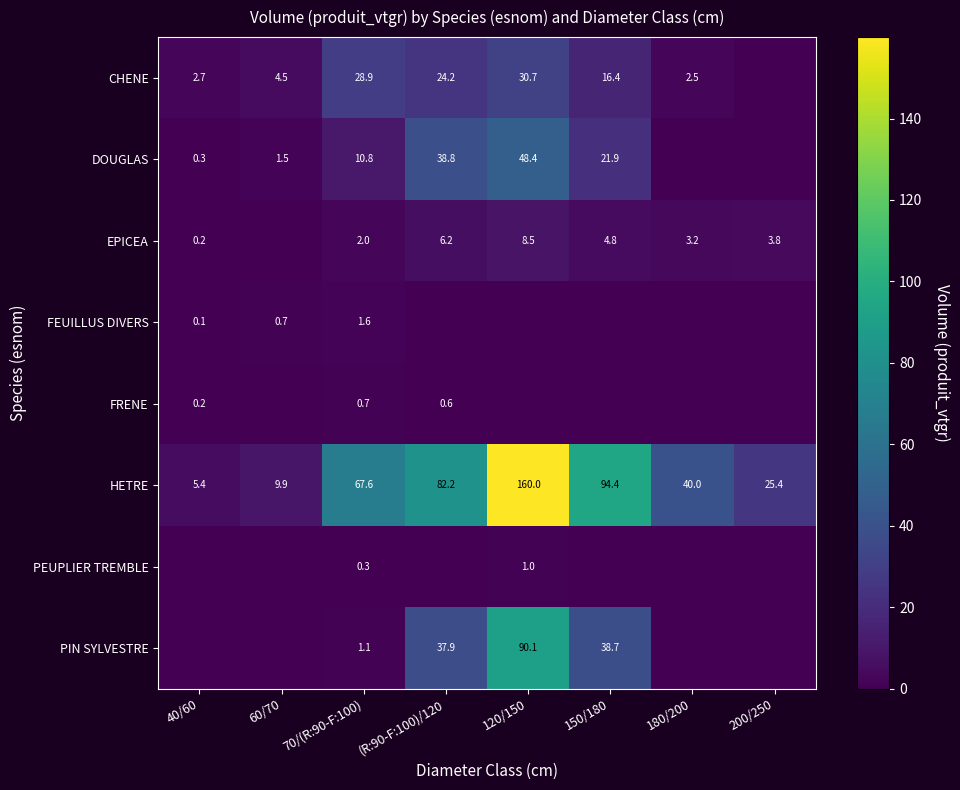

Rank the categories by HETRE value from lowest to highest.

40/60, 60/70, 200/250, 180/200, 70/(R:90-F:100), (R:90-F:100)/120, 150/180, 120/150